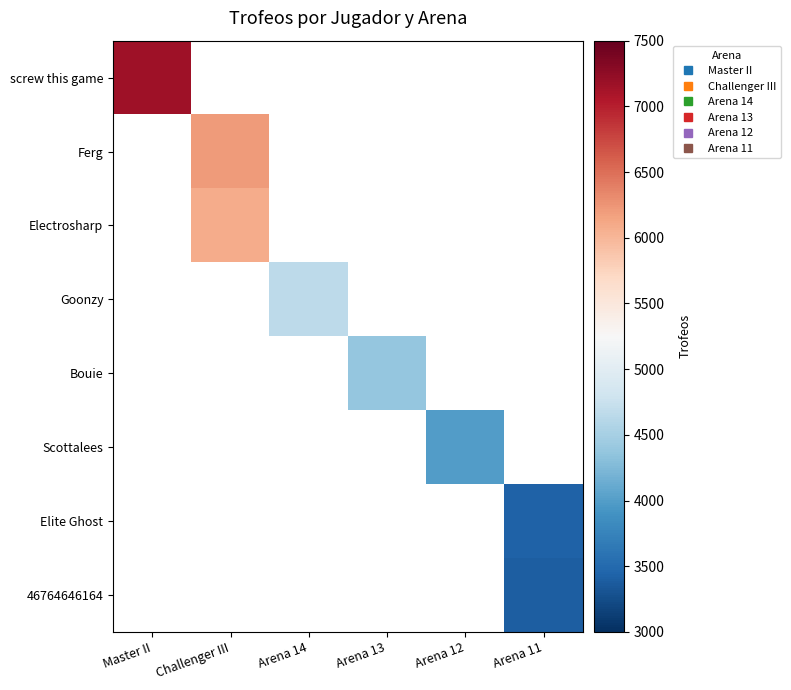

Is the value of Elite Ghost at Master II greater than the value of 46764646164 at Challenger III?

No